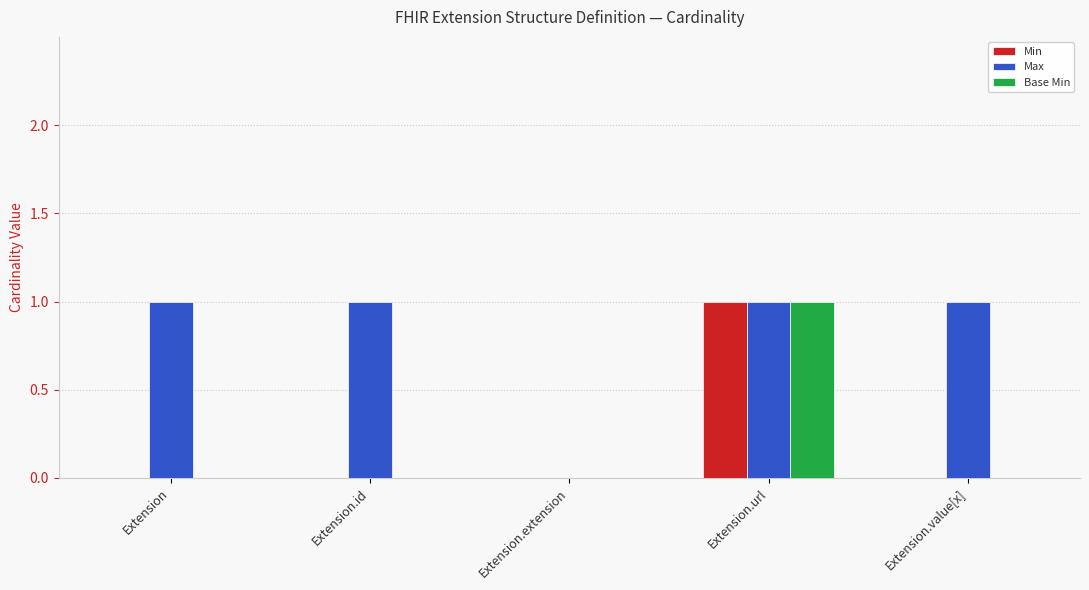

At which category is the sum across all series the highest?

Extension.url